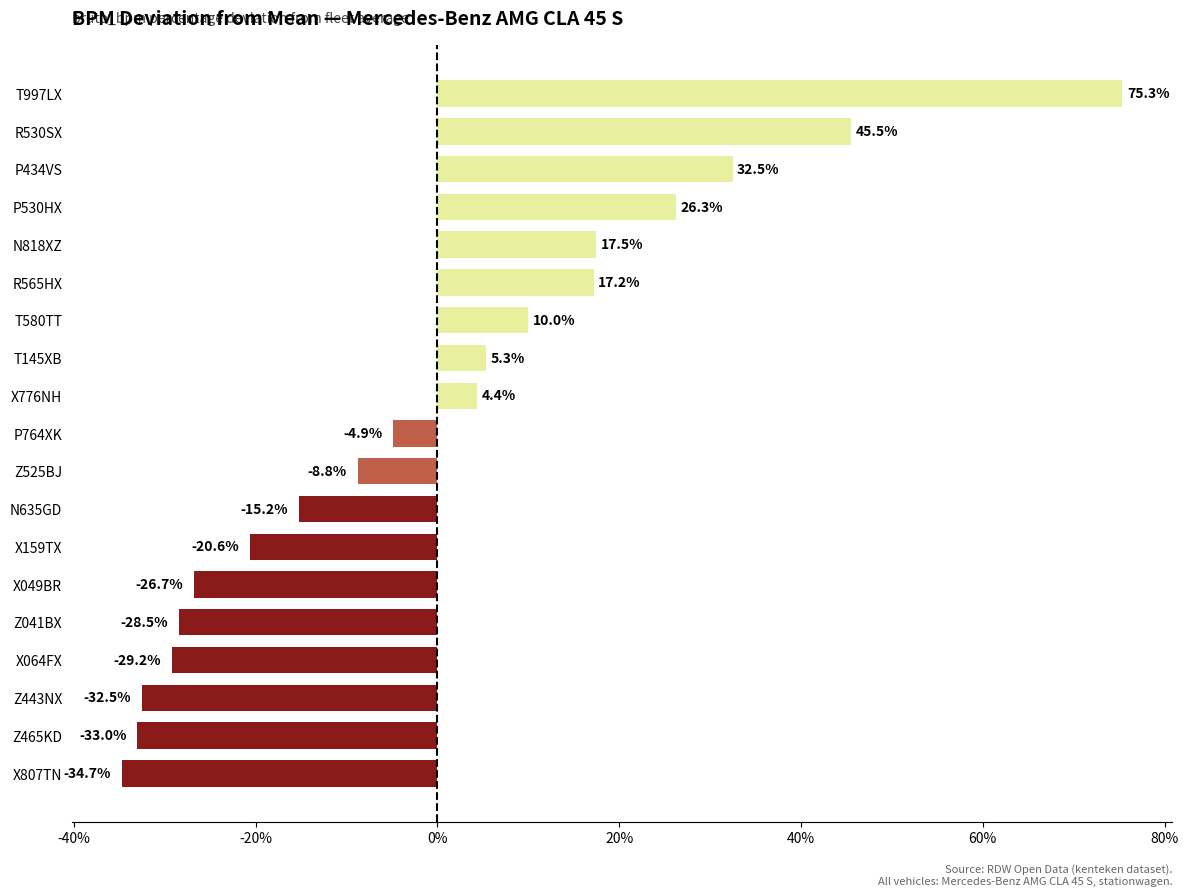

Count the number of categories in the chart.

19